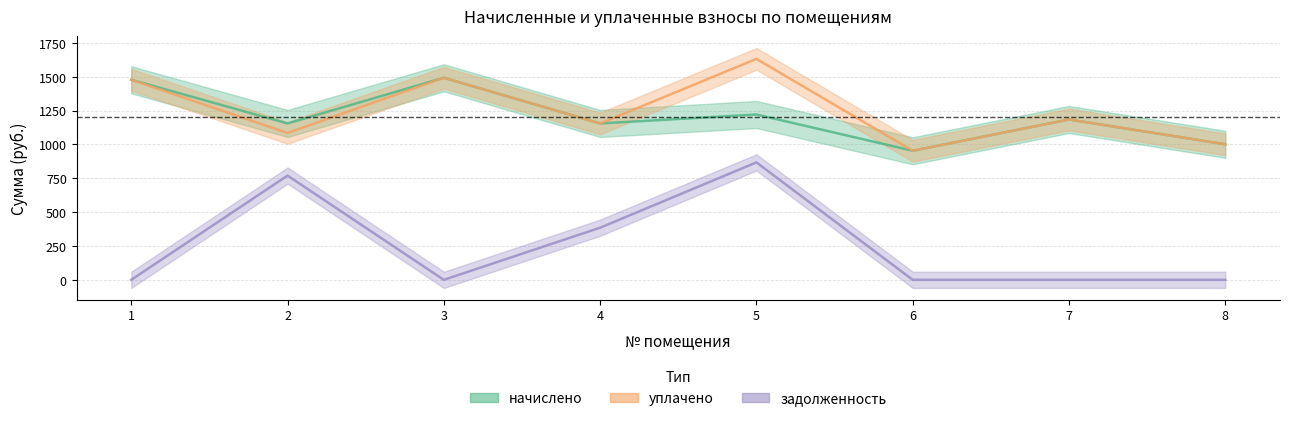

Reading left to right, list all the values displayed in this chart.

начислено: 1=1477.4	2=1154.8	3=1492.0	4=1154.8	5=1220.8	6=953.2	7=1184.1	8=1000.8
уплачено: 1=1477.4	2=1084.6	3=1492.0	4=1154.8	5=1631.6	6=953.2	7=1184.1	8=1000.8
задолженность: 1=0.0	2=769.9	3=0.0	4=384.9	5=867.2	6=0.0	7=0.0	8=0.0